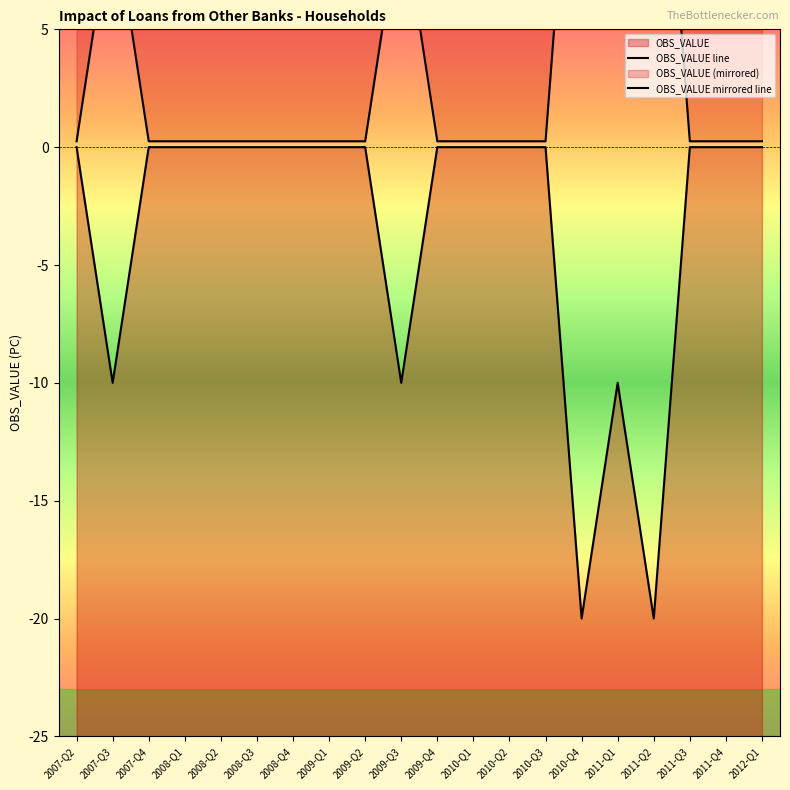

List the labels in order of value, largest first.

2007-Q2, 2007-Q4, 2008-Q1, 2008-Q2, 2008-Q3, 2008-Q4, 2009-Q1, 2009-Q2, 2009-Q4, 2010-Q1, 2010-Q2, 2010-Q3, 2011-Q3, 2011-Q4, 2012-Q1, 2007-Q3, 2009-Q3, 2011-Q1, 2010-Q4, 2011-Q2